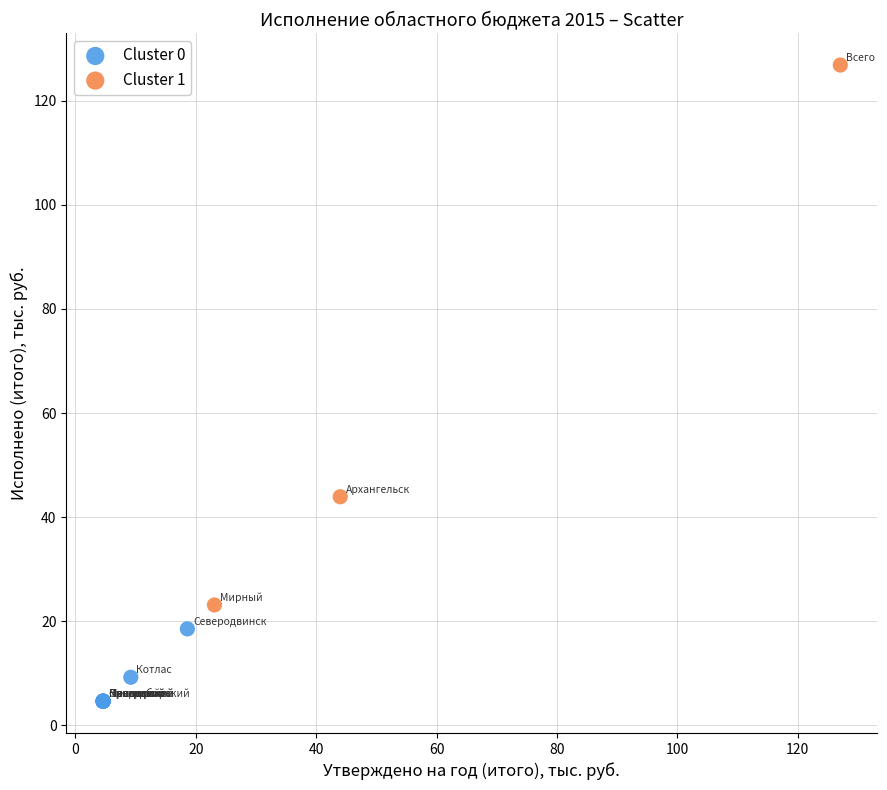

What are all the series names shown in the legend?

Cluster 0, Cluster 1